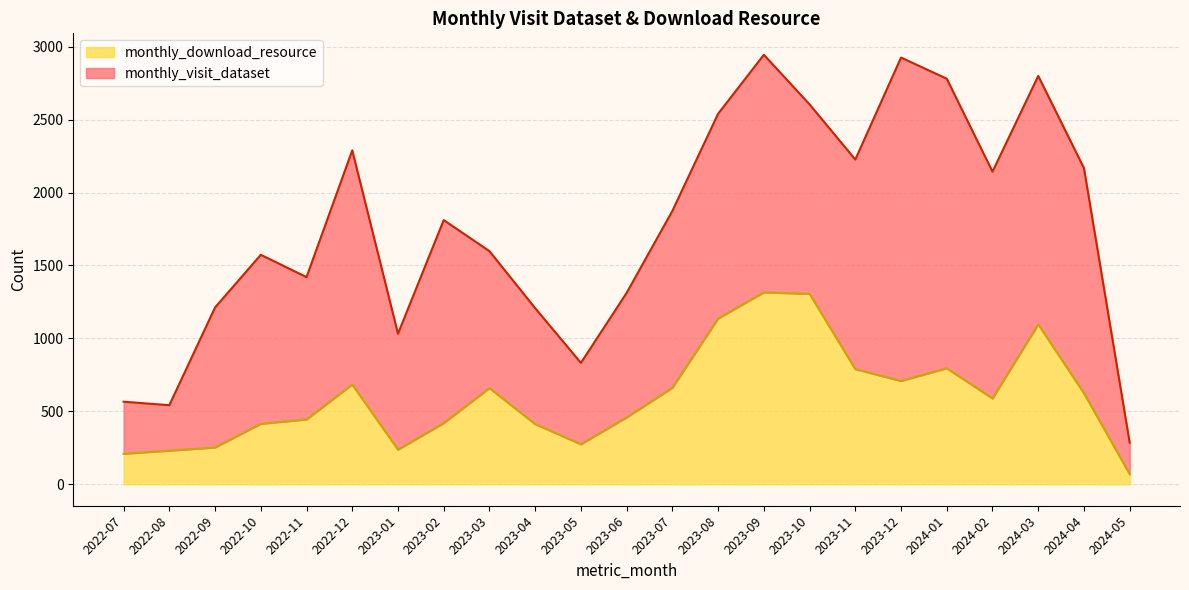

Count the number of values greater than 588.

11